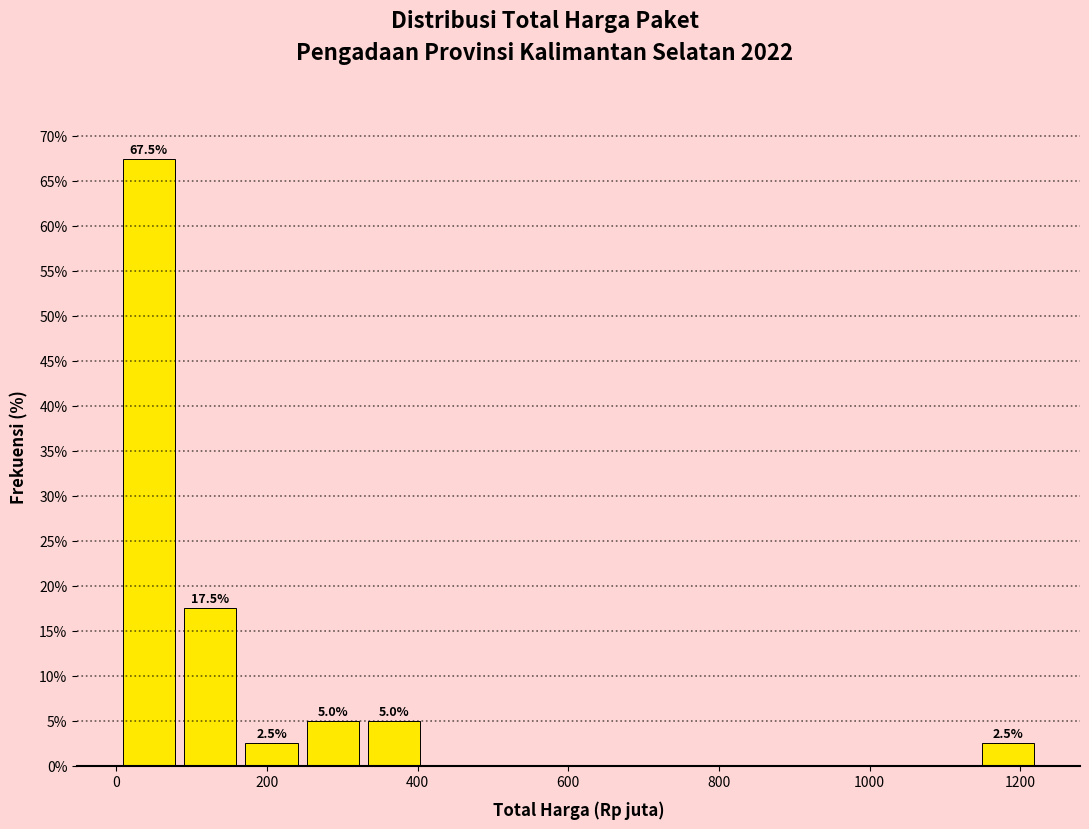

Over which range of the x-axis is the bar tallest?

0 to 80